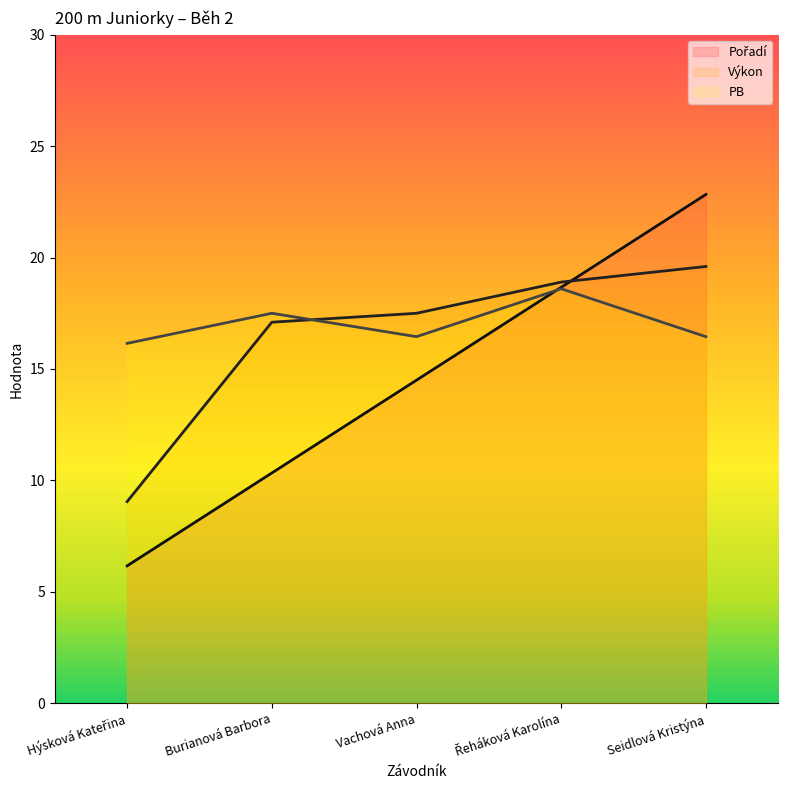

What is the label of the 3rd point from the right?

Vachová Anna